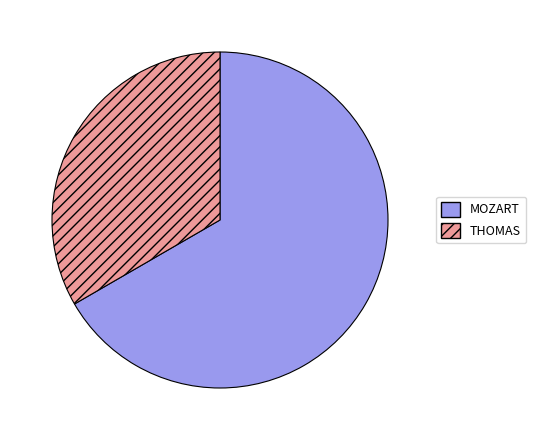

Rank the categories by value from highest to lowest.

MOZART, THOMAS